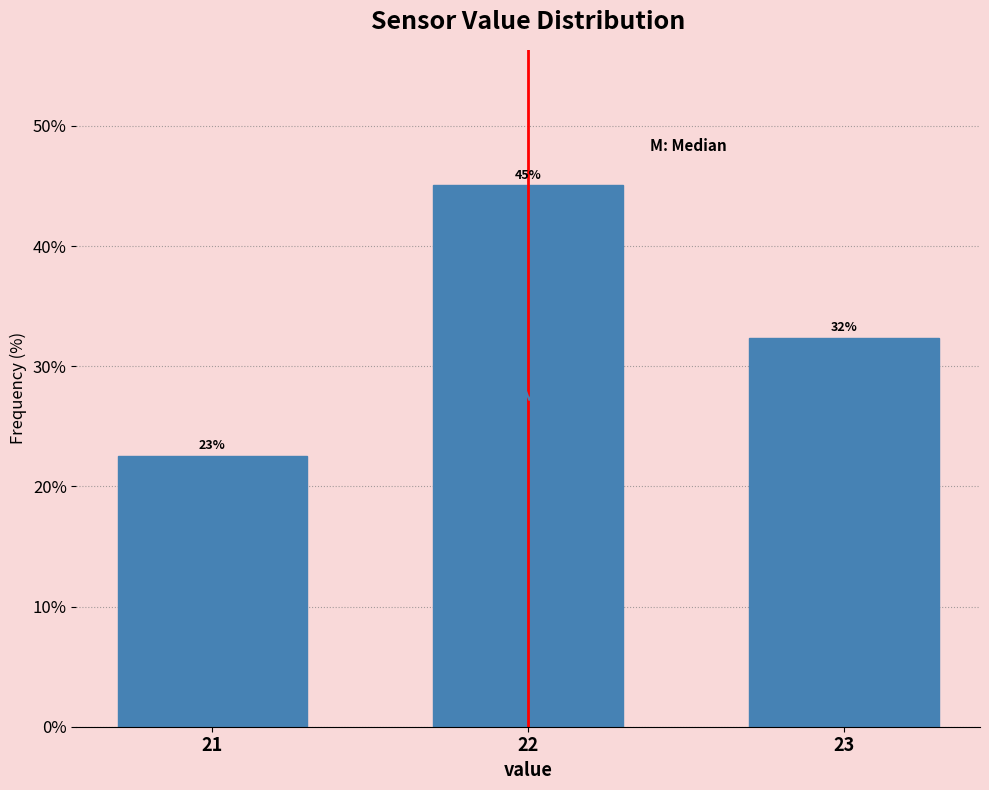

How many bars are there in total?

3